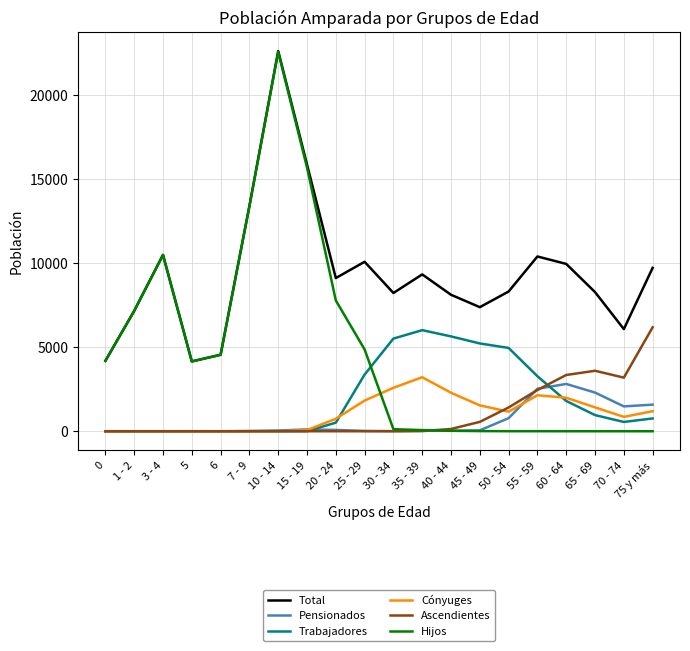

What is the difference between the highest and lowest values at 75 y más?

9711